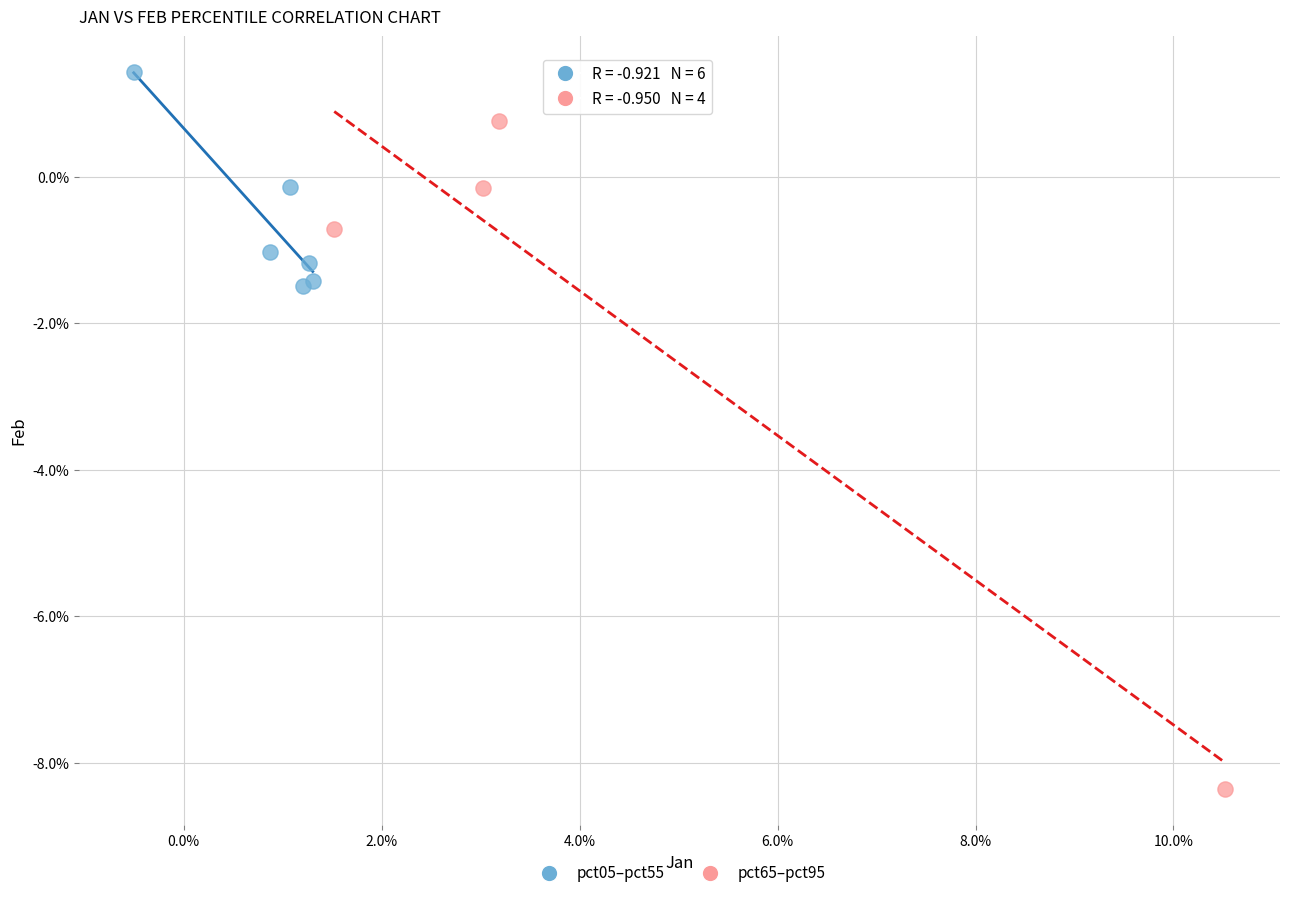

What are all the series names shown in the legend?

pct05–pct55, pct65–pct95